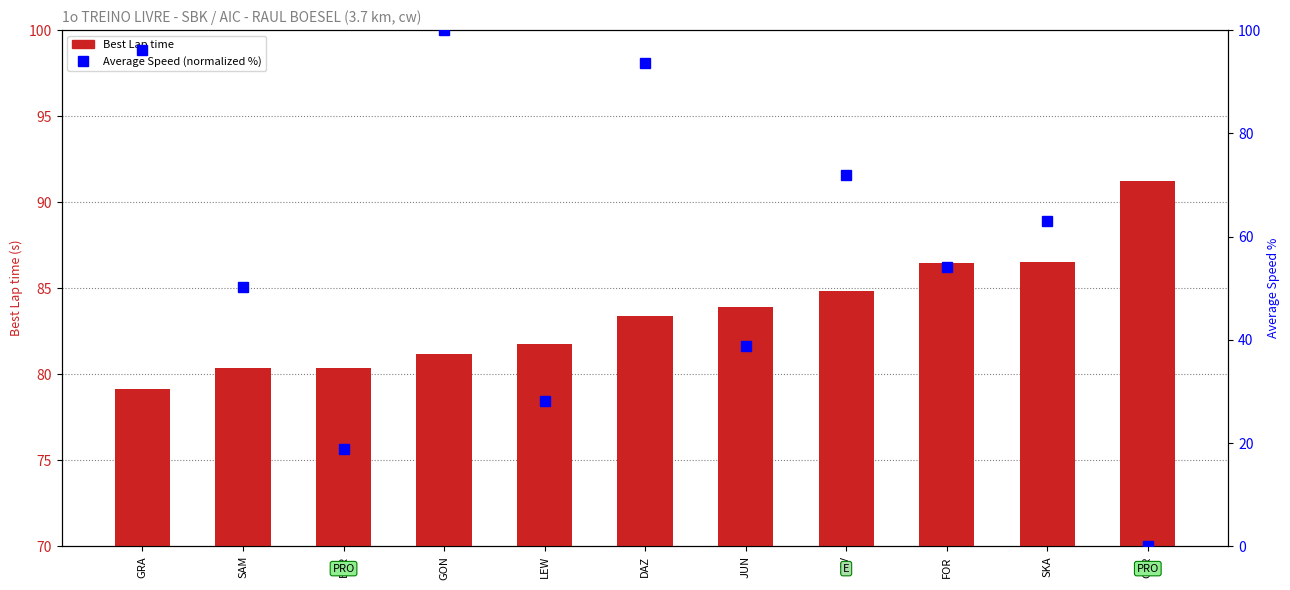

Which category has the highest value in the Average Speed (normalized %) series?

GON